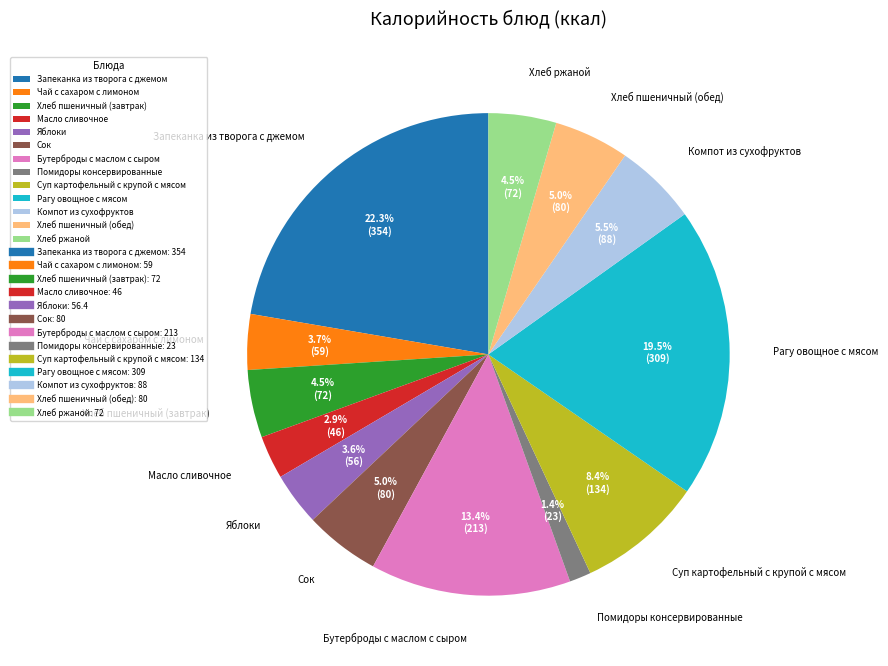

Between Масло сливочное and Чай с сахаром с лимоном, which is larger?

Чай с сахаром с лимоном